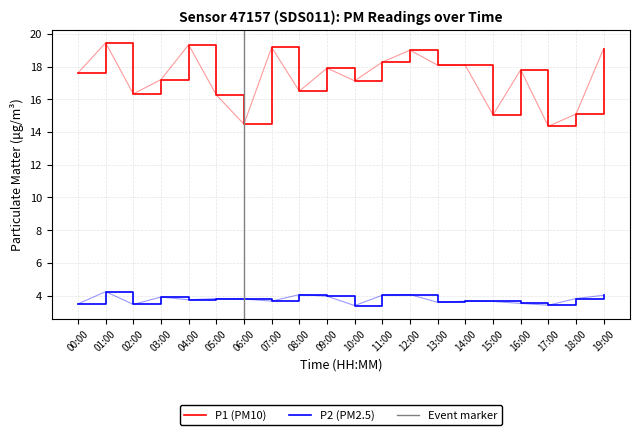

Rank the series by their maximum value, from lowest to highest.

P2, P1